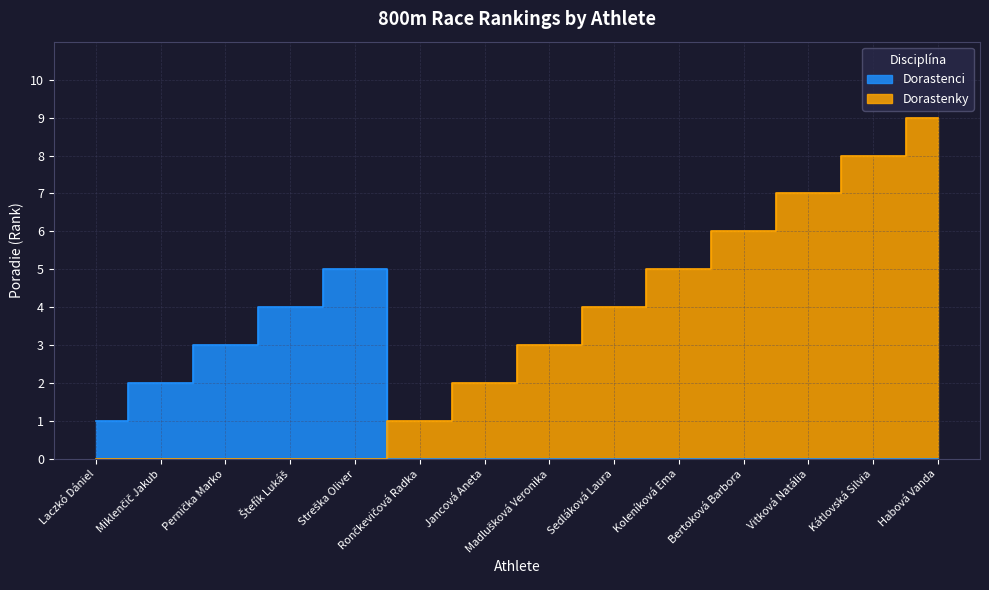

How many lines are shown in the chart?

2